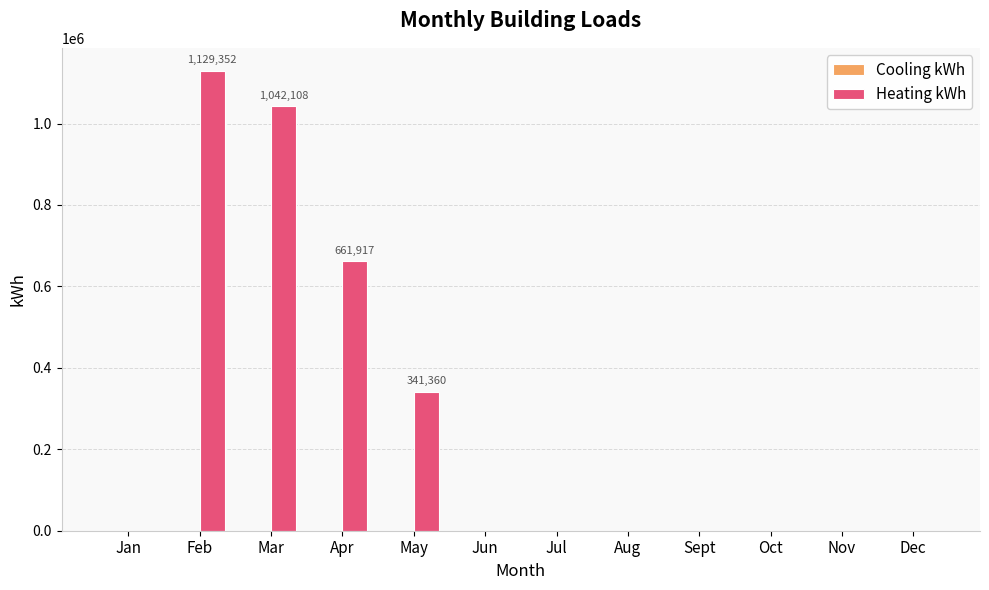

What is the change in value from Mar to May?

-700748.2